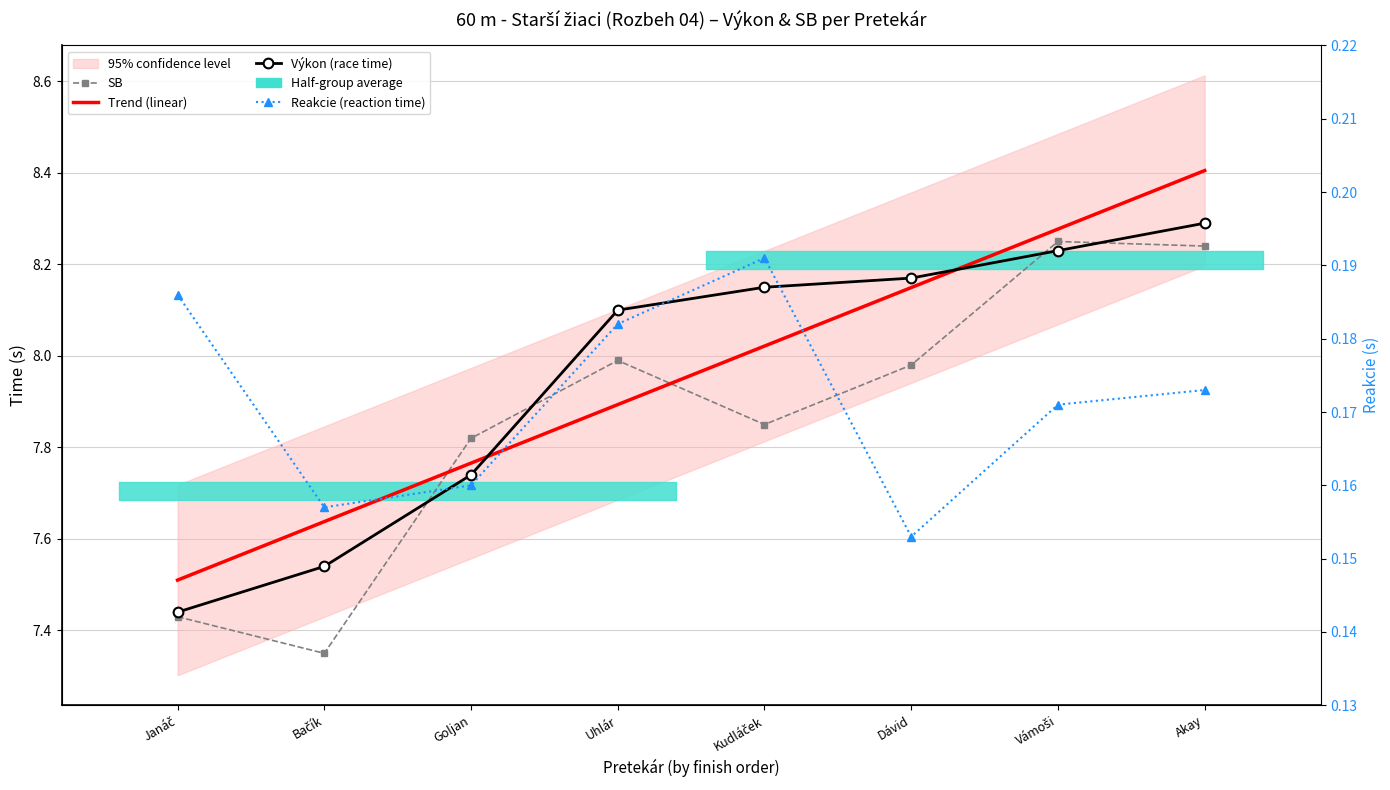

What is the difference between the highest and lowest values at Akay?

8.2